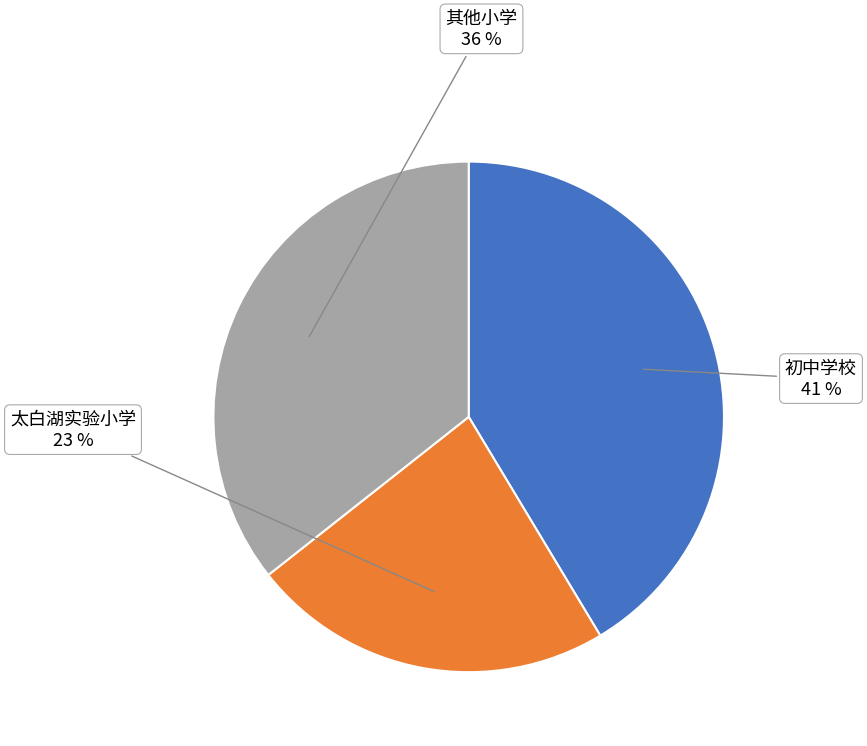

To the nearest percent, what is the difference between the largest and smallest slice percentages?

18%